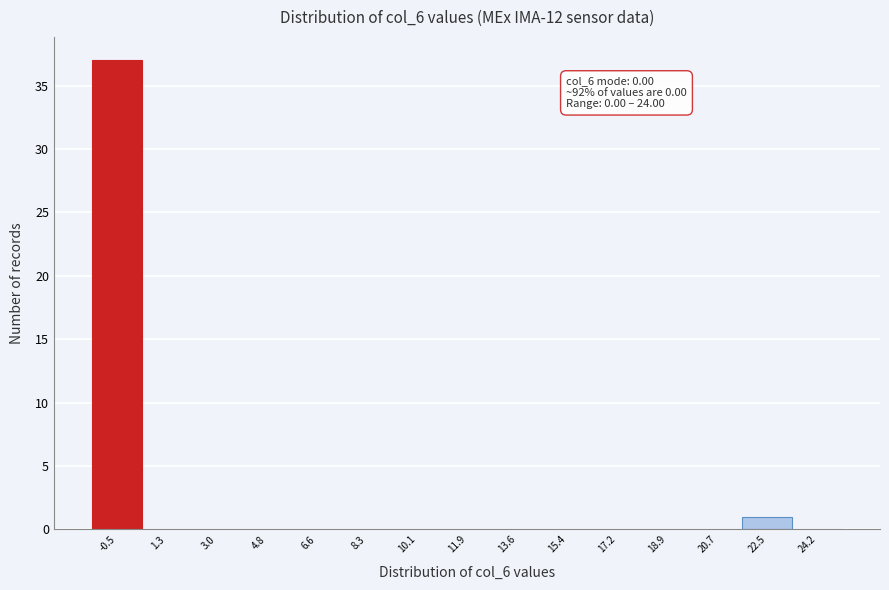

Reading right to left, transcribe all the data shown in this chart.

24.2=0	22.5=1	20.7=0	18.9=0	17.2=0	15.4=0	13.6=0	11.9=0	10.1=0	8.3=0	6.6=0	4.8=0	3.0=0	1.3=0	-0.5=37